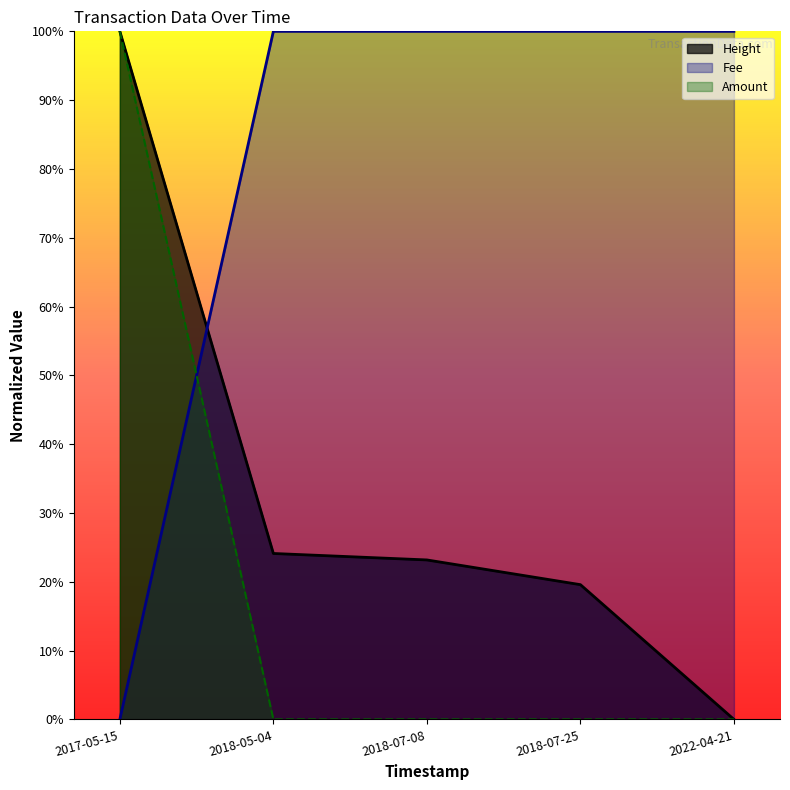

The Amount series shows 0.0 at 2022-04-21. True or false?

True